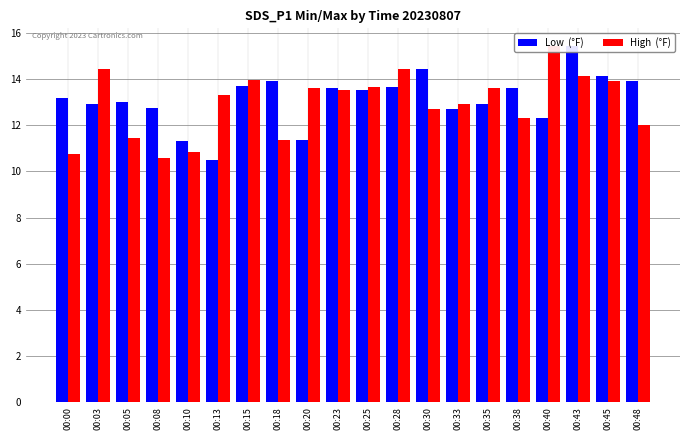

How many bars are there in each group?

2